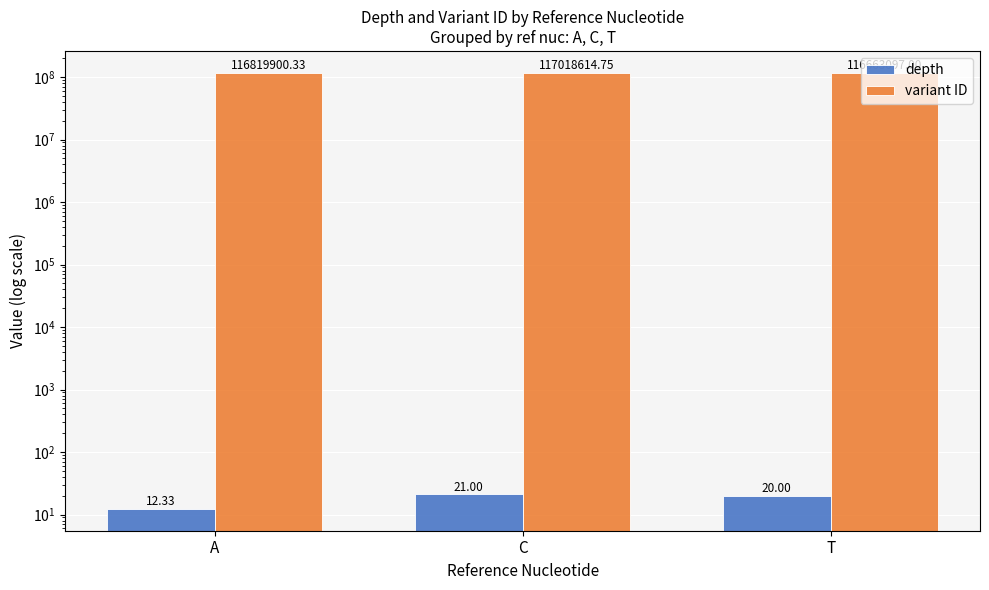

Between C and T, which series saw the biggest shift?

variant ID